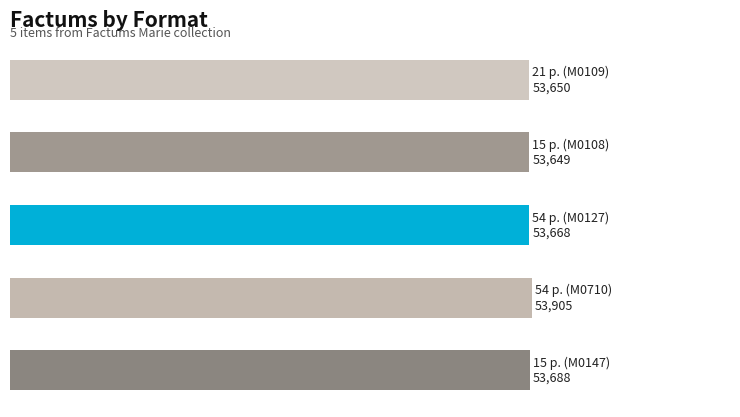

Are the bars horizontal?

Yes